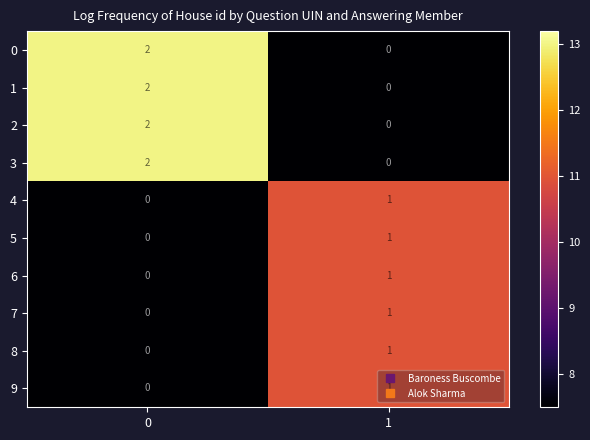

What is the total value across all series at 1?

6